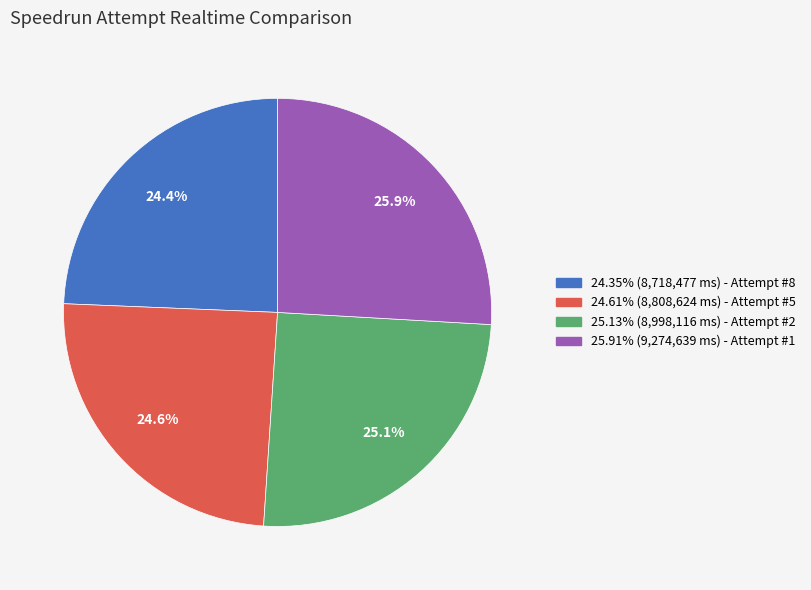

Approximately how many times larger is the value at 25.91% (9,274,639 ms) - Attempt #1 compared to 25.13% (8,998,116 ms) - Attempt #2?

1.0